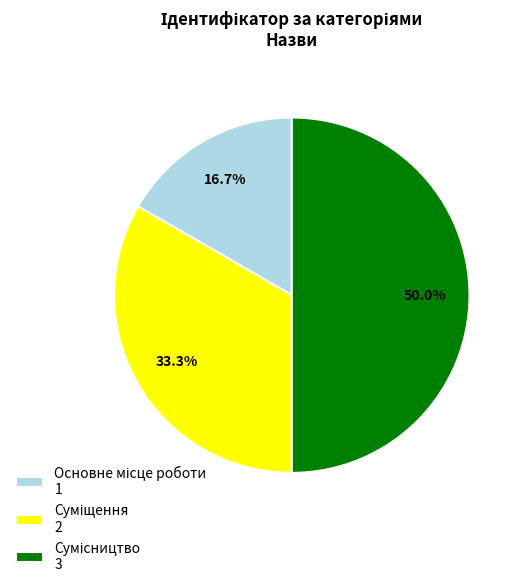

What is the ratio of the value at Сумісництво to the value at Основне місце роботи?

3.0